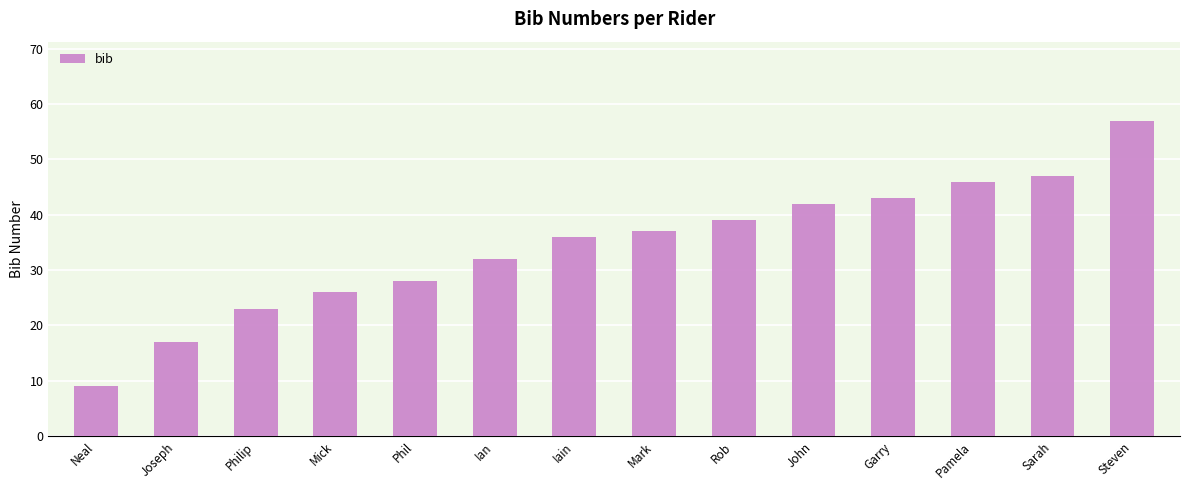

What is the change in value from Phil to Mark?

+9